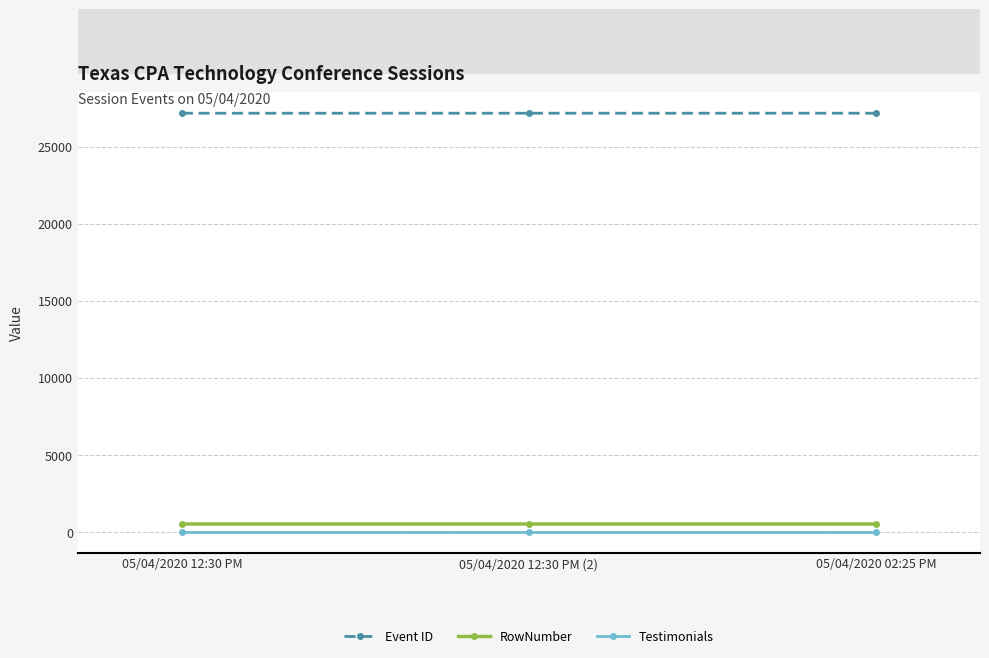

At how many categories does at least one series exceed 9100?

3